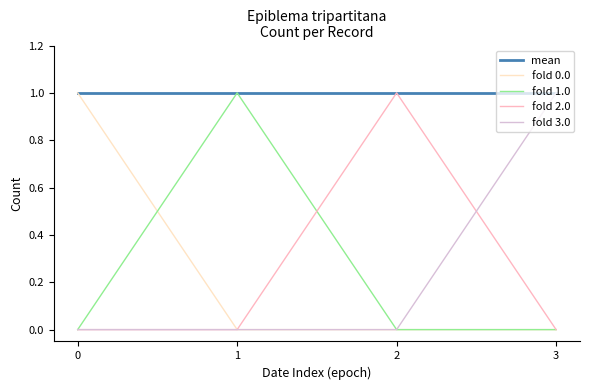

Which series has the largest total across all categories?

mean